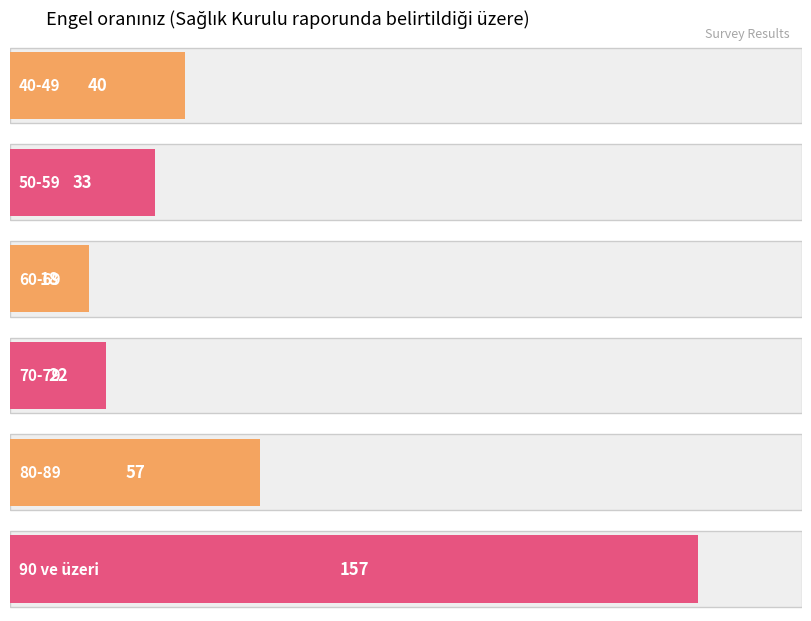

Rank the categories by value from highest to lowest.

90 ve üzeri, 80-89, 40-49, 50-59, 70-79, 60-69